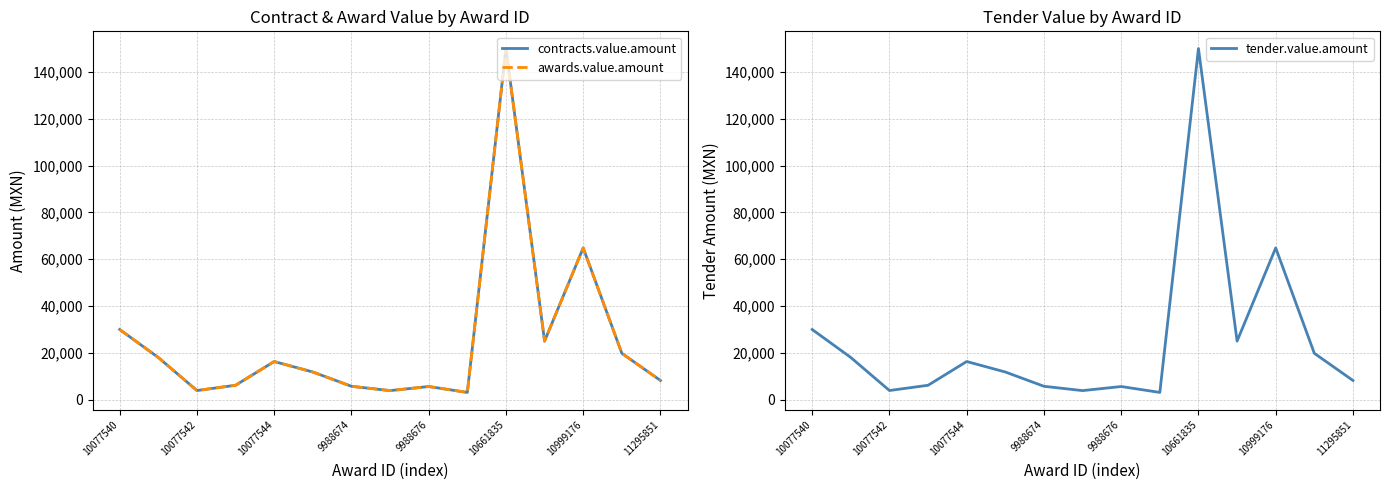

At which label is tender.value.amount closest to 76510?

10999176